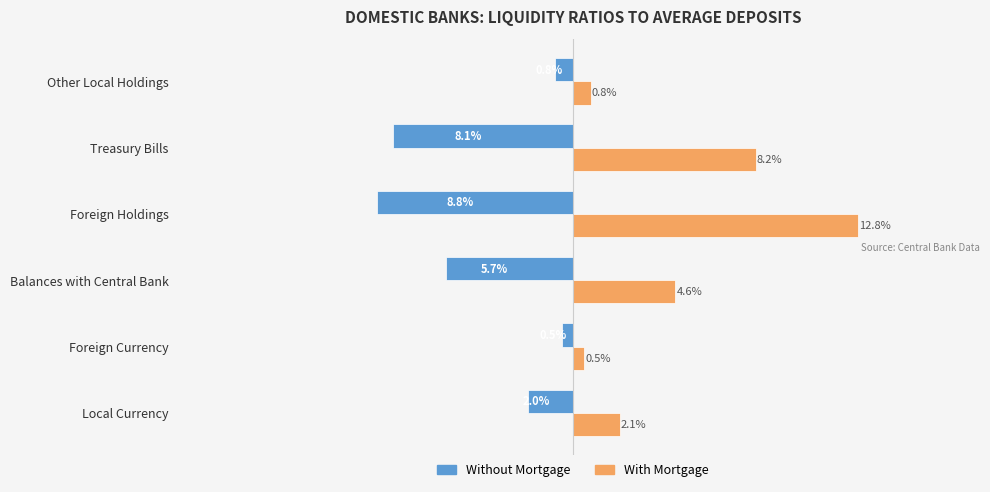

At which category does the chart reach its peak across all series?

Foreign Holdings